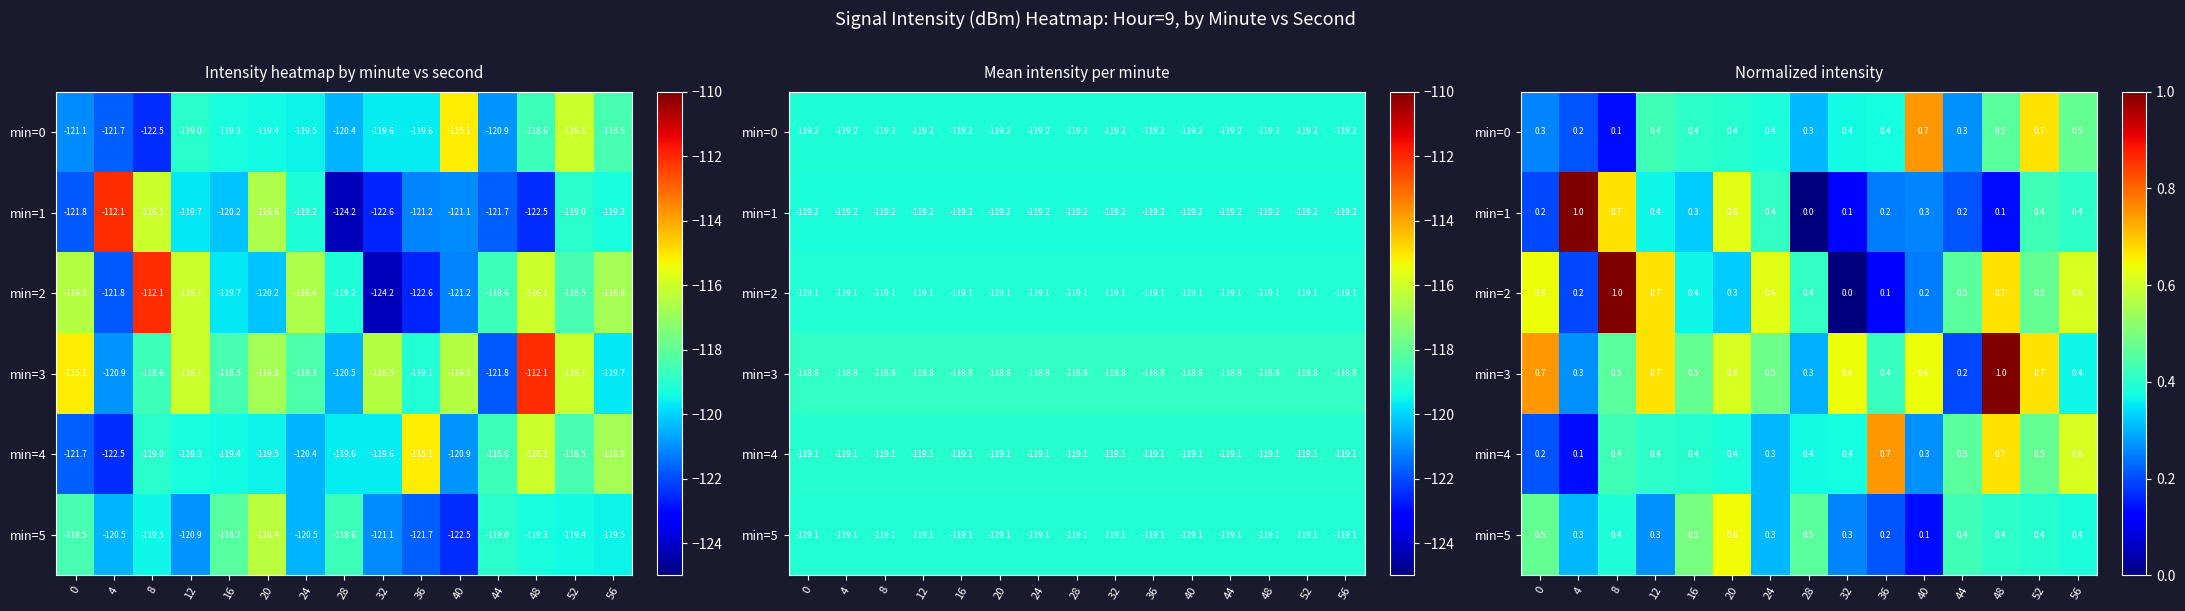

The min=4 series shows 0.3 at 40. True or false?

True